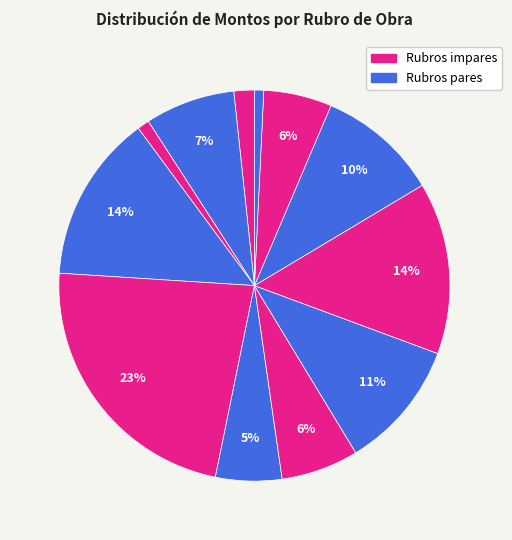

How many segments does this pie chart have?

12